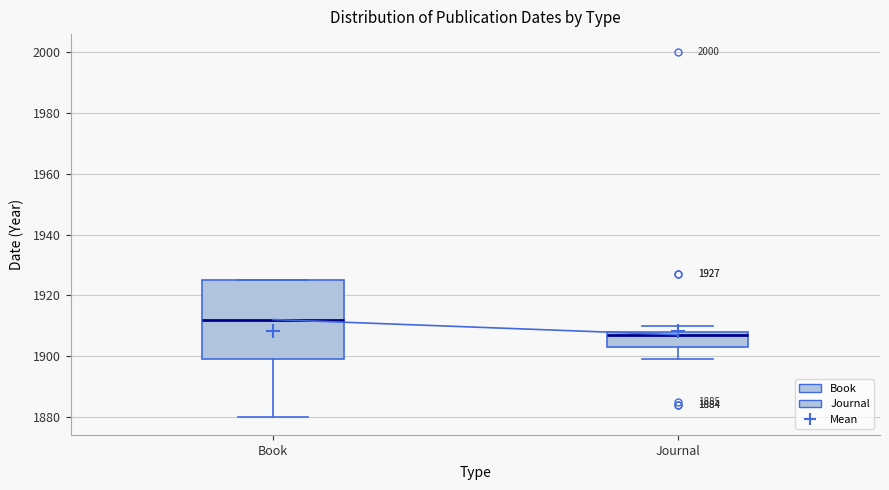

Which box has the lowest median line?

Journal